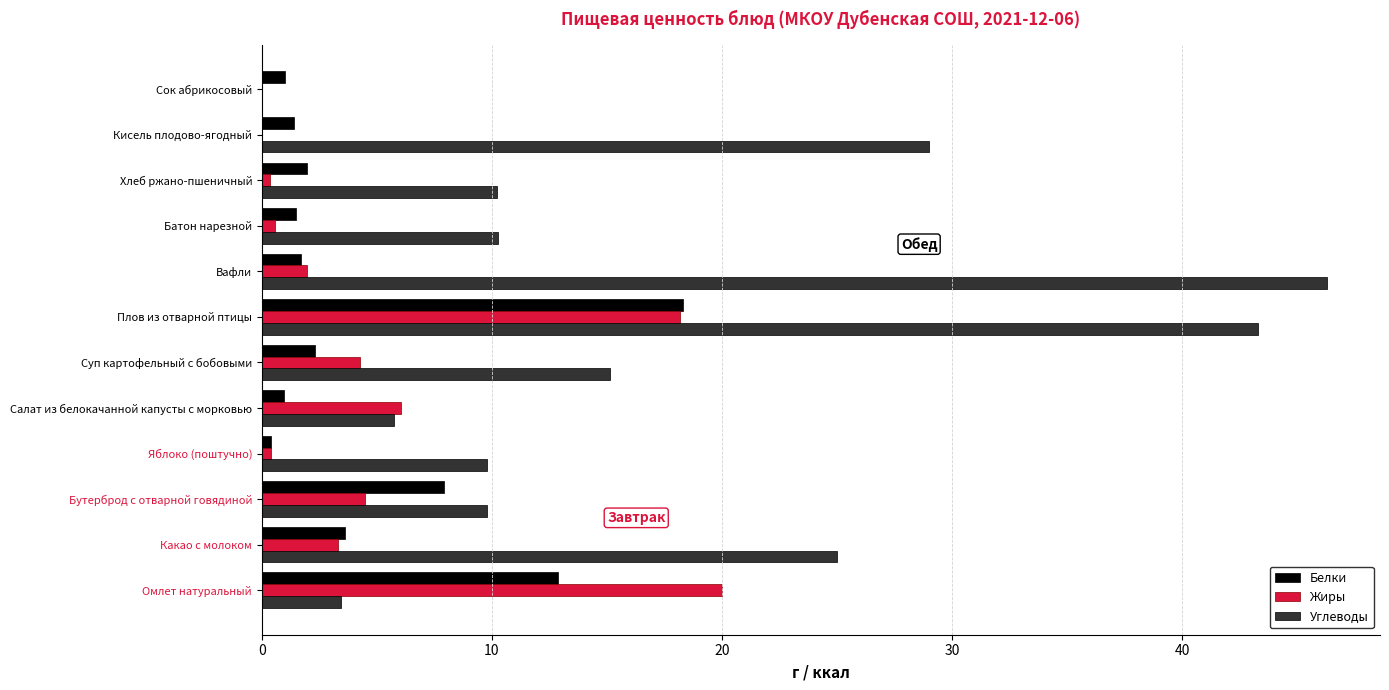

What are all the series names shown in the legend?

Белки, Жиры, Углеводы